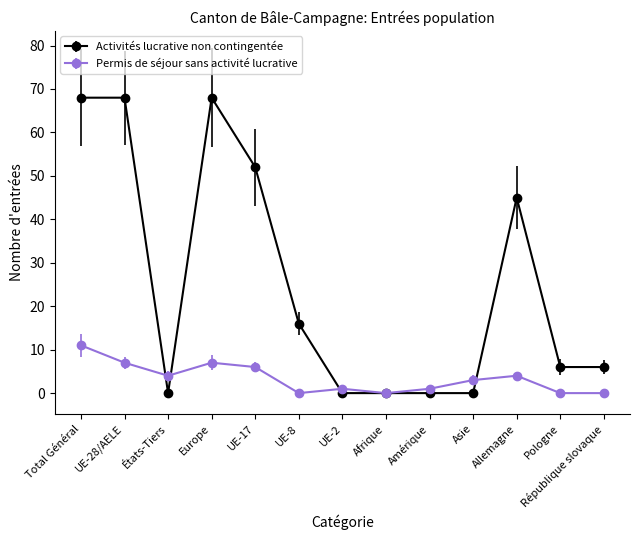

What is the label of the 3rd point from the right?

Allemagne